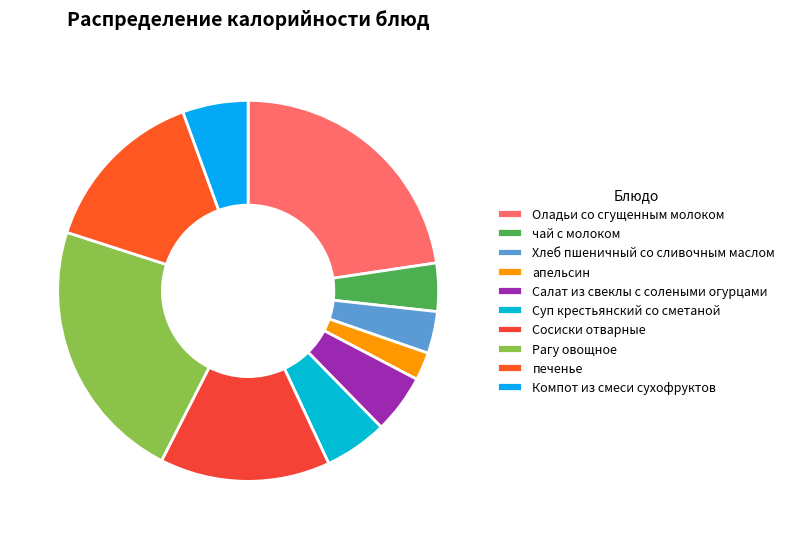

What is the ratio of the value at Рагу овощное to the value at апельсин?

9.5